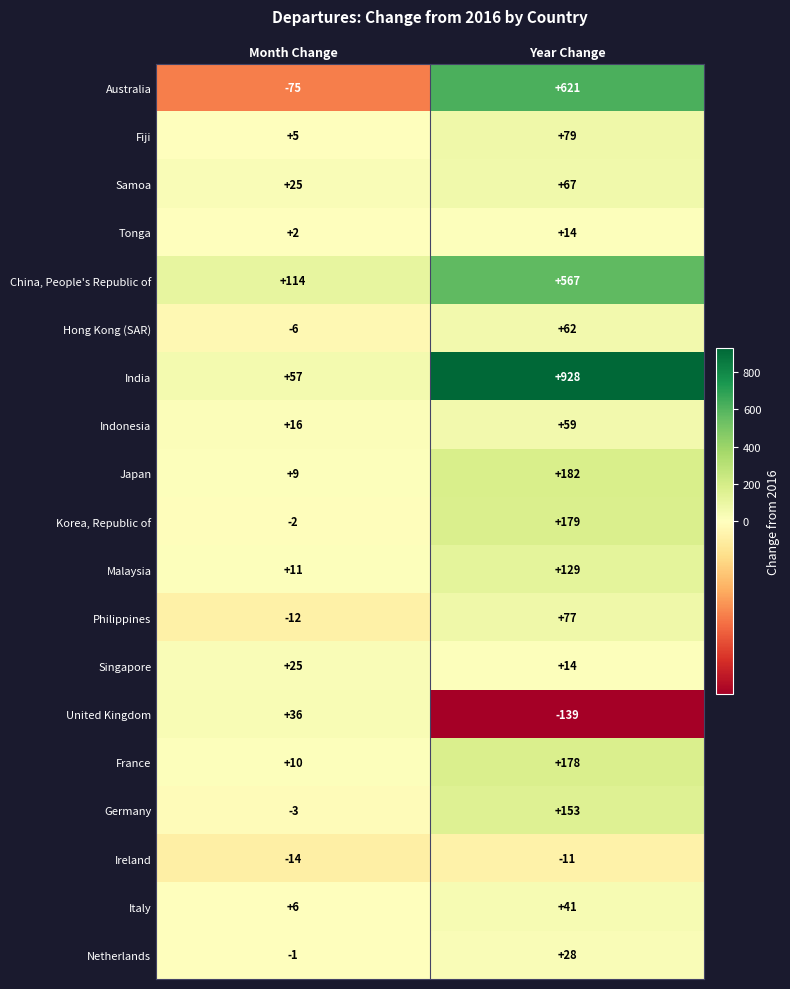

Count the number of categories in the chart.

2